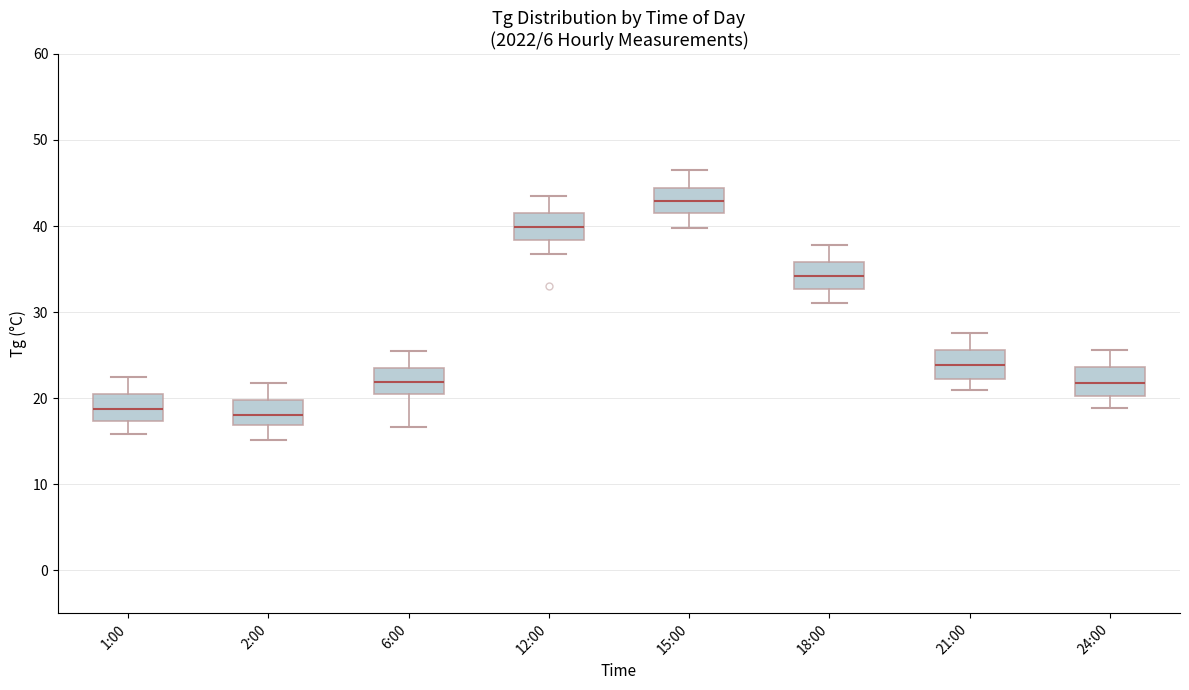

Reading left to right, transcribe this box plot: for each box, give where its median line is, the range the box spans, and where its two whiskers end, as read against the y-axis. The values are not printed on the chart, so give them approximately, as read against the axis.

1:00: median 19, box 17 to 20, whiskers 16 to 23
2:00: median 18, box 17 to 20, whiskers 15 to 22
6:00: median 22, box 20 to 23, whiskers 17 to 26
12:00: median 40, box 38 to 41, whiskers 37 to 44
15:00: median 43, box 42 to 44, whiskers 40 to 47
18:00: median 34, box 33 to 36, whiskers 31 to 38
21:00: median 24, box 22 to 26, whiskers 21 to 28
24:00: median 22, box 20 to 24, whiskers 19 to 26